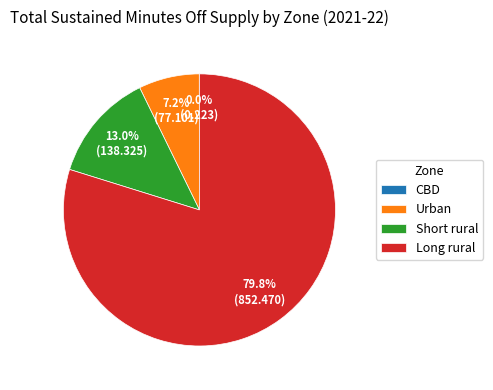

Which category has the biggest portion of the pie?

Long rural